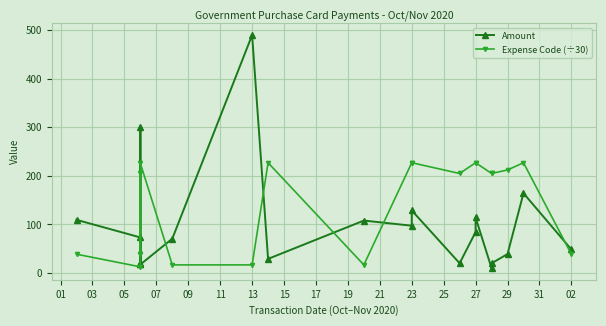

What is the sum of all Expense Code (÷30) values?

2837.8